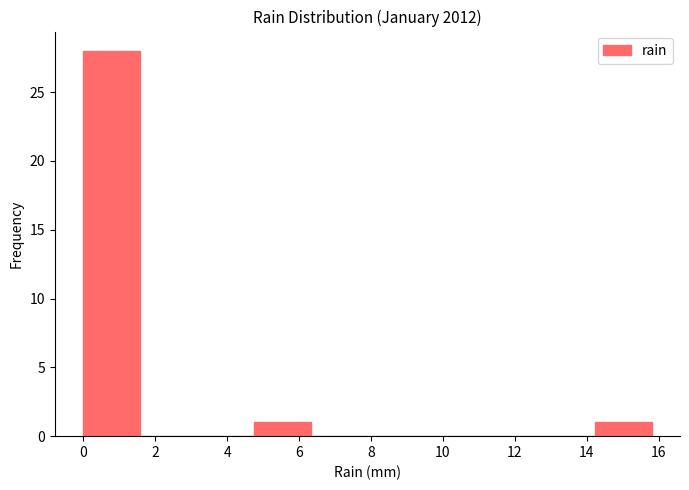

Which range on the x-axis has the tallest bar?

0.00 to 1.58